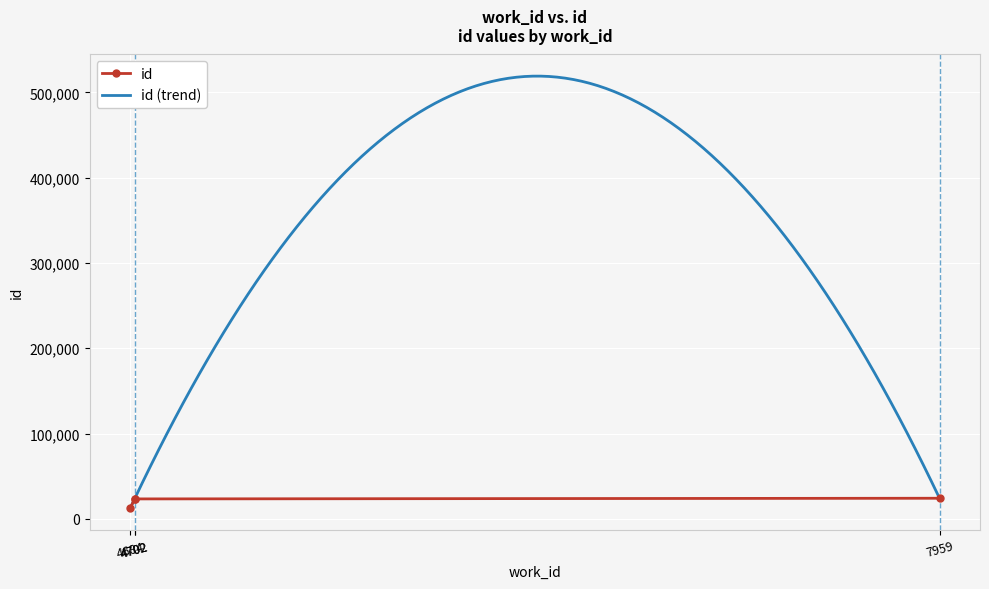

What is the difference between the values at 4684 and 4702?

11014